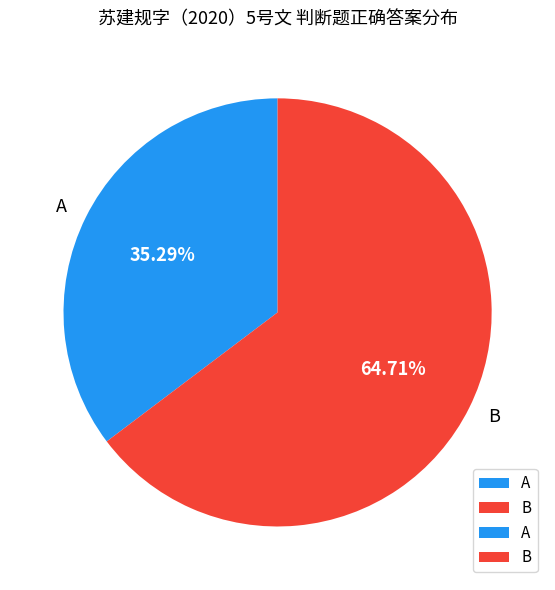

To the nearest percent, what portion does B represent?

65%